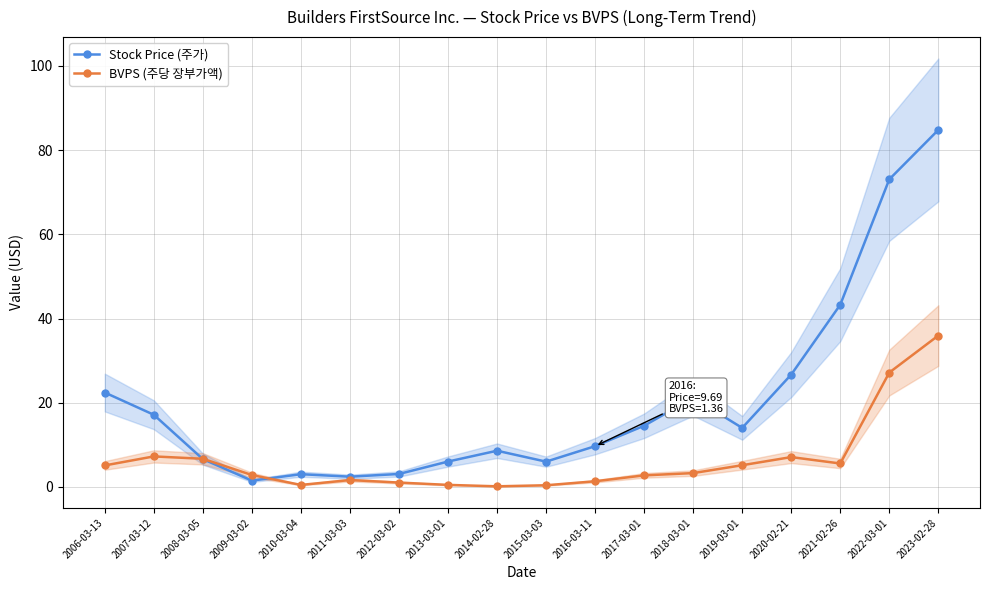

How many lines are shown in the chart?

2